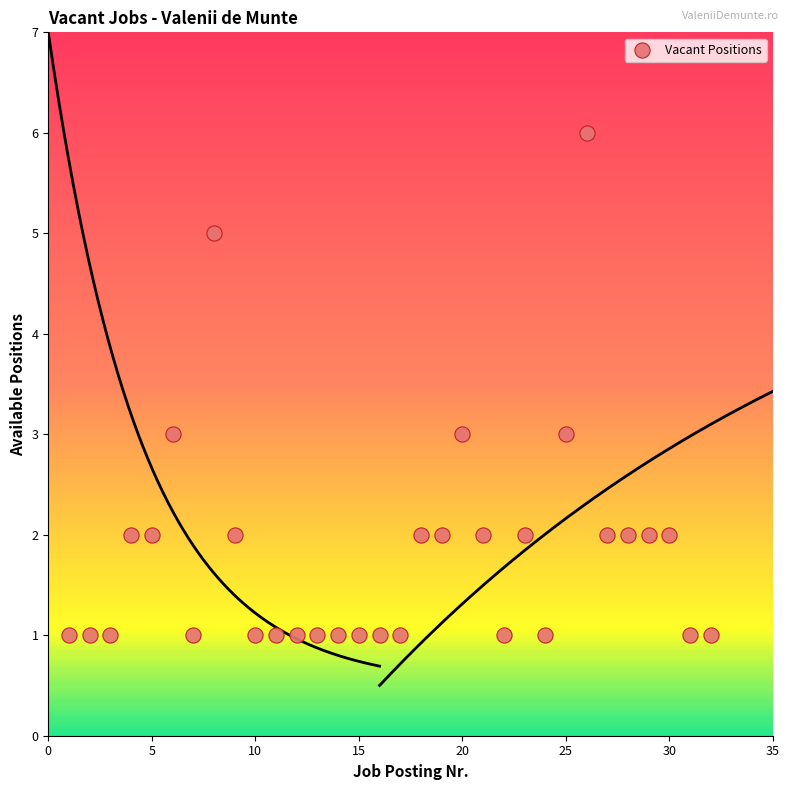

What is the range of X values (max minus min)?

31